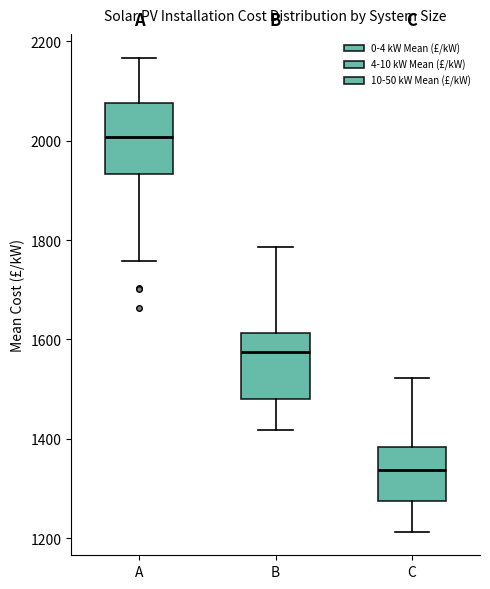

Reading left to right, read every box against the y-axis: the position of its median line, the range the box covers, and the ends of its whiskers. The values are not printed on the chart, so give them approximately, as read against the axis.

A: median 2000, box 1940 to 2080, whiskers 1760 to 2160
B: median 1580, box 1480 to 1620, whiskers 1420 to 1780
C: median 1340, box 1280 to 1380, whiskers 1220 to 1520